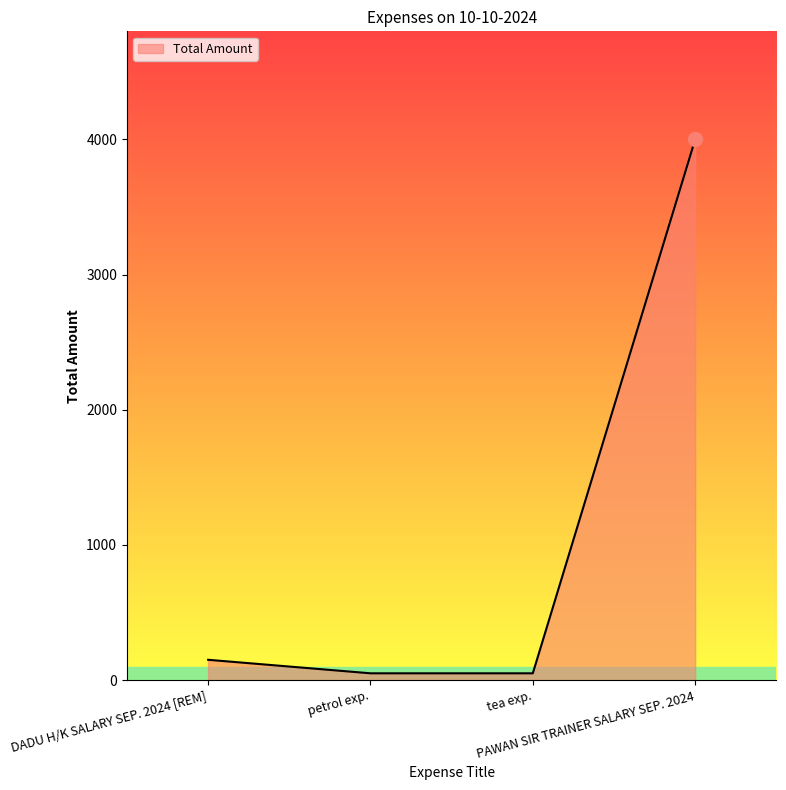

What value does the data have at PAWAN SIR TRAINER SALARY SEP. 2024?

4000